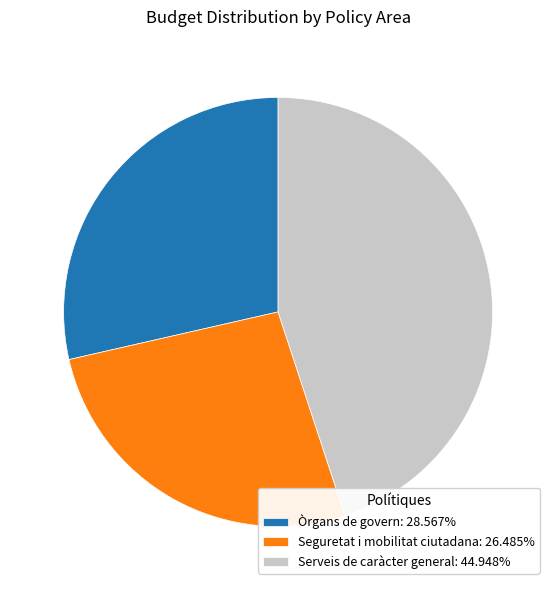

Is the sum of Seguretat i mobilitat ciutadana: 26.485% and Òrgans de govern: 28.567% greater than half?

Yes